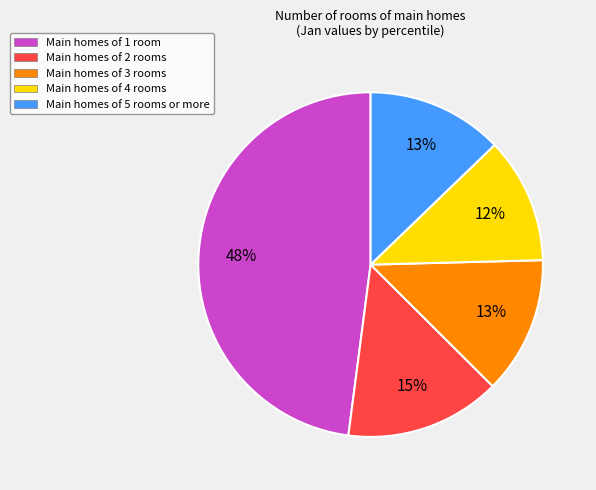

Is there a majority slice in this chart?

No